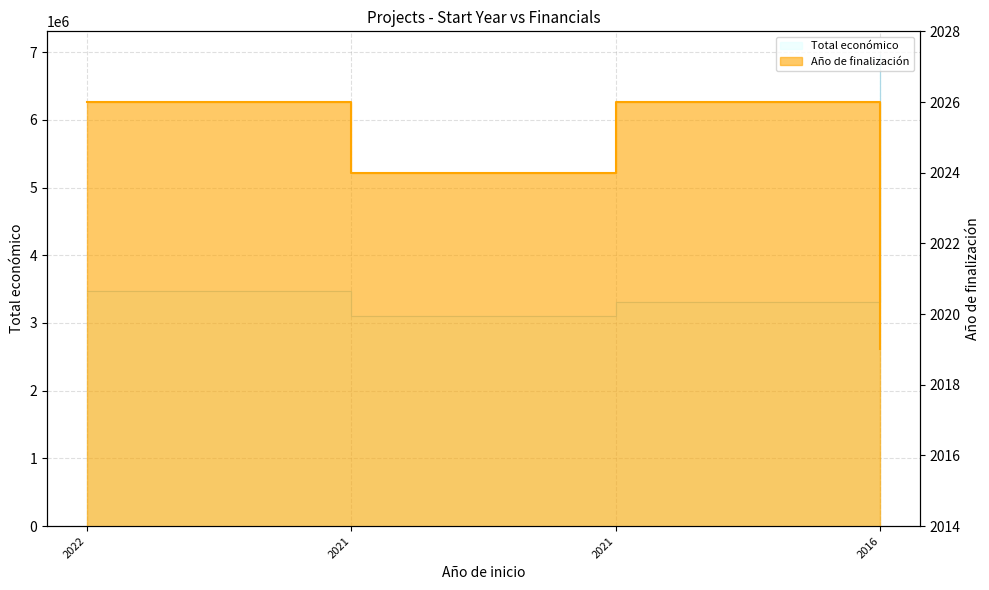

True or false: Año de finalización has a value of 2026 at 2022.

True